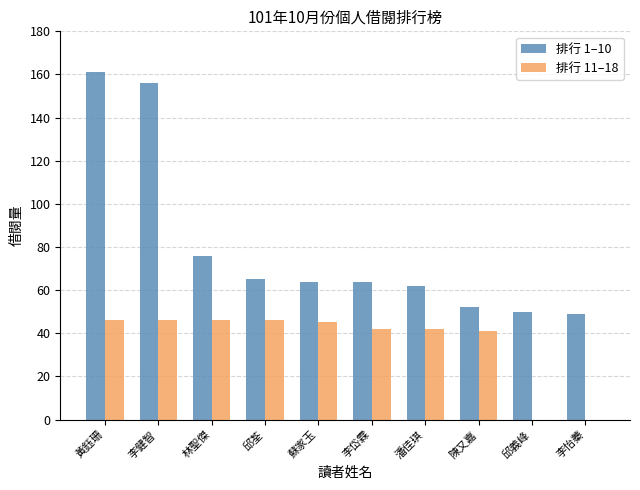

Reading left to right, transcribe all the data shown in this chart.

排行 1–10: 黃鈺珊=161	李健智=156	林聖傑=76	邱荃=65	蘇家玉=64	李岱霖=64	潘佳琪=62	陳又嘉=52	邱義峰=50	李怡蓁=49
排行 11–18: 黃鈺珊=46	李健智=46	林聖傑=46	邱荃=46	蘇家玉=45	李岱霖=42	潘佳琪=42	陳又嘉=41	邱義峰=0	李怡蓁=0